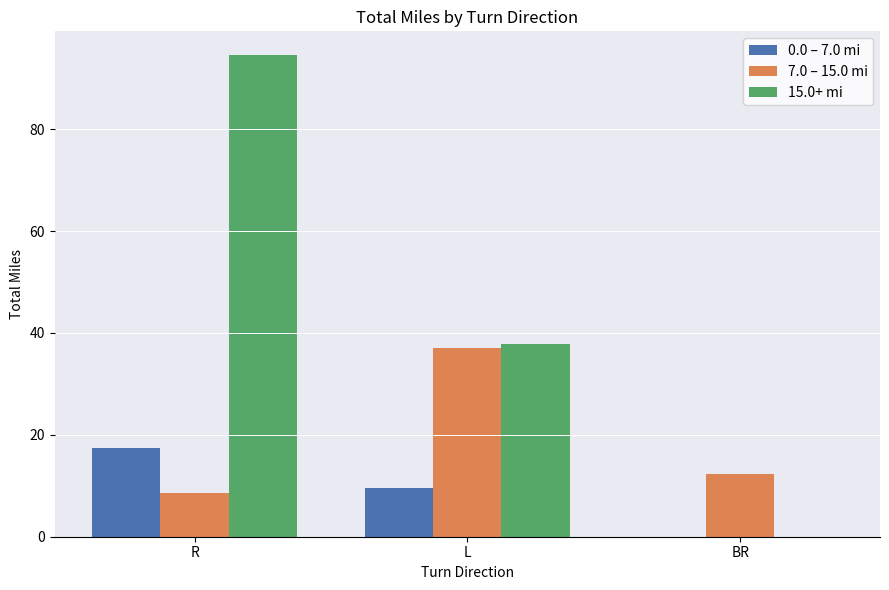

The value of 0.0 – 7.0 mi at BR is 0.0. True or false?

True